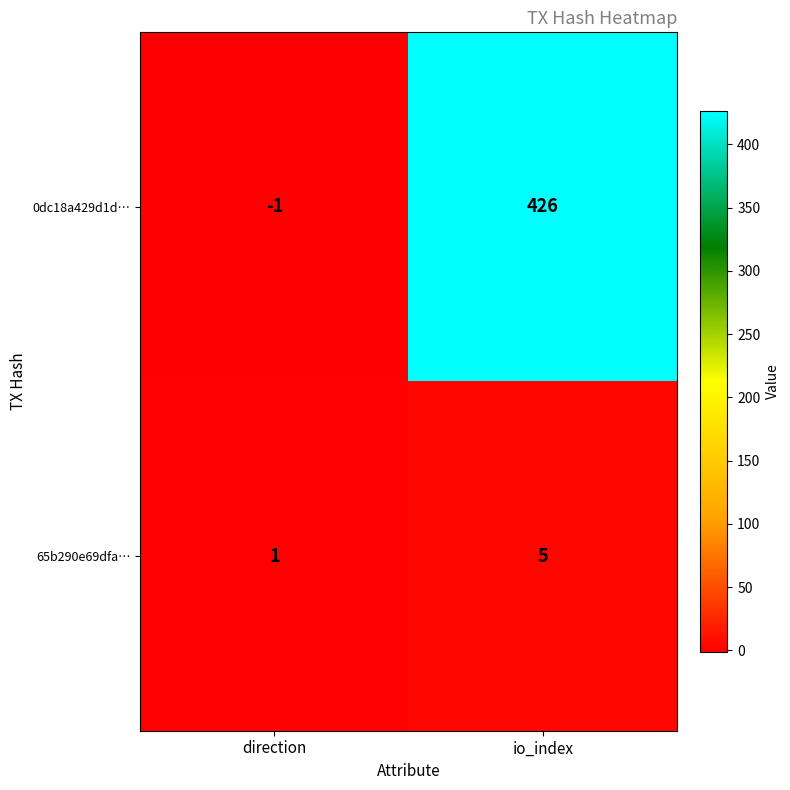

Which series has the largest total across all categories?

0dc18a429d1d…